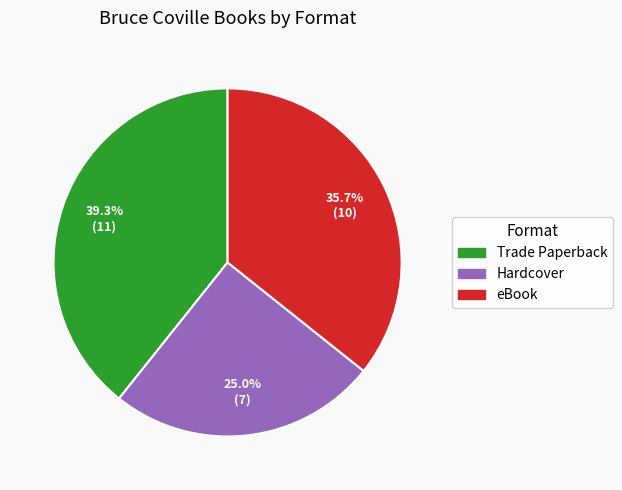

Is it true that Trade Paperback is 39% of the pie?

True